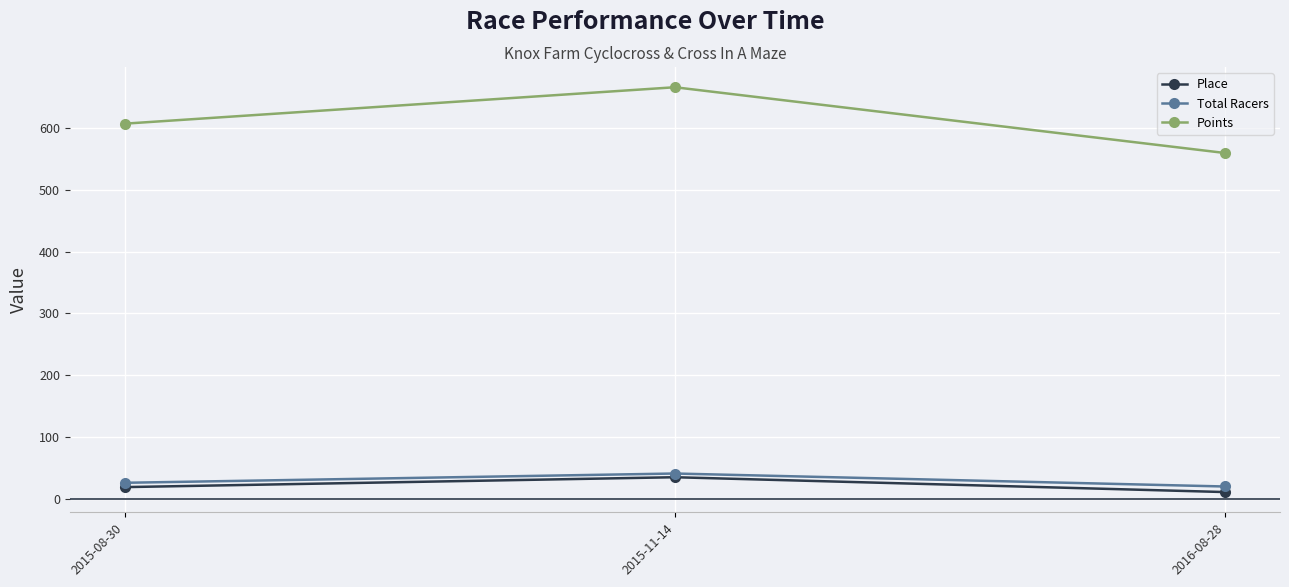

Between 2015-08-30 and 2015-11-14, which series saw the biggest shift?

Points